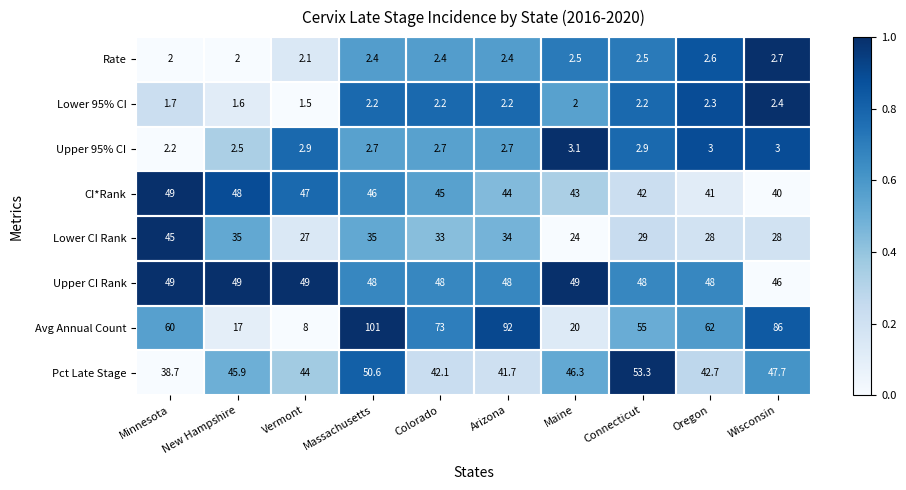

The value of CI*Rank at Massachusetts is 46.0. True or false?

True